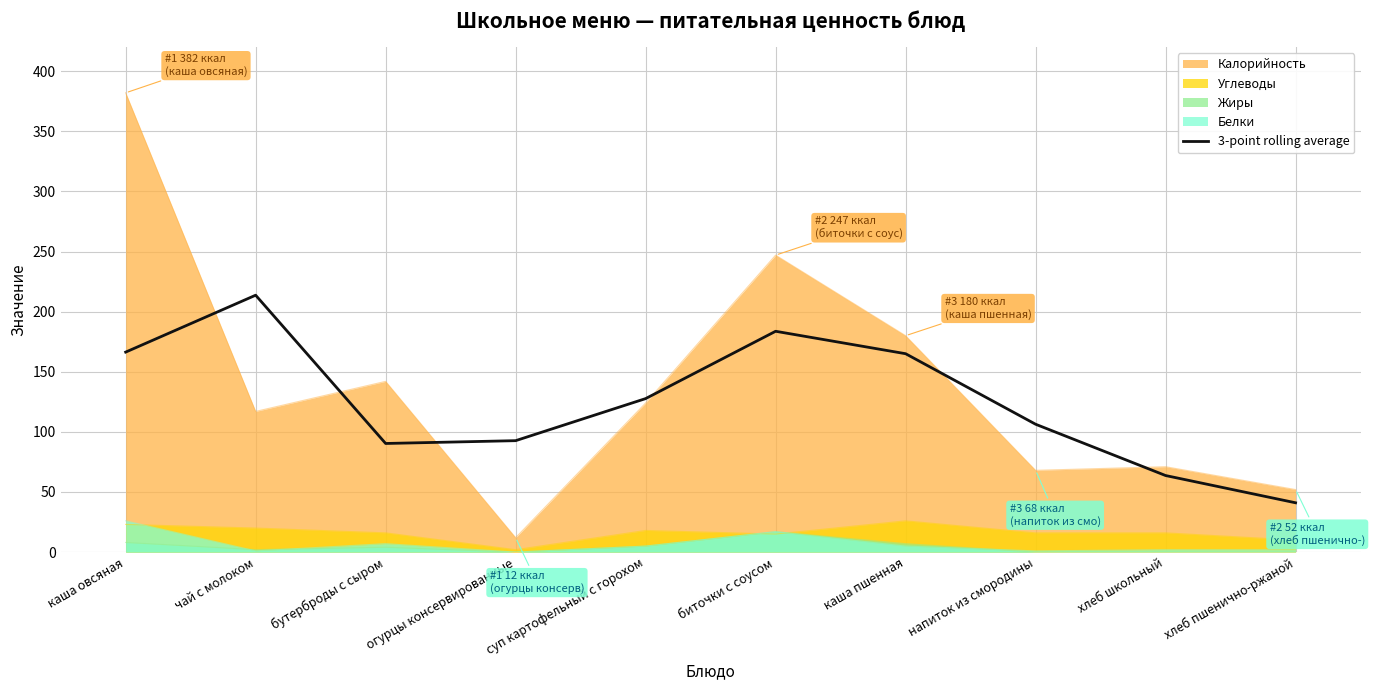

How many lines are shown in the chart?

5